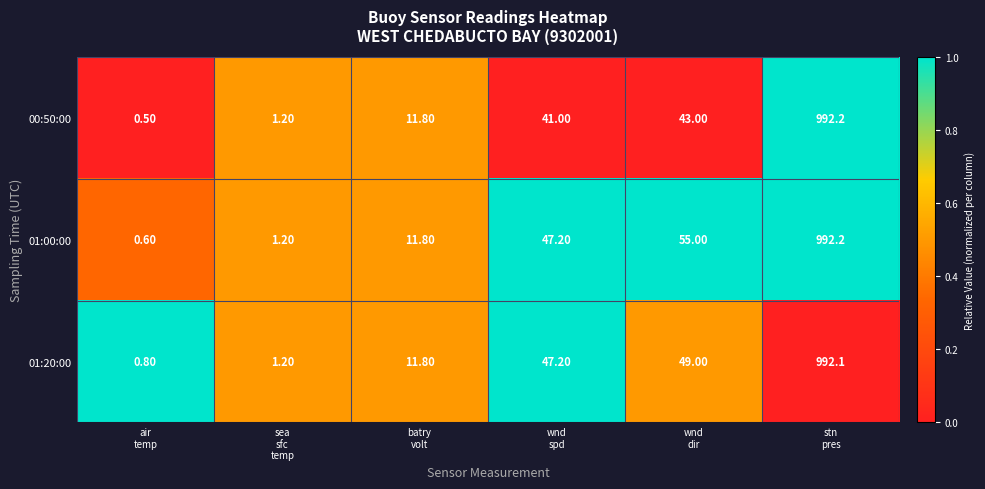

What is the spread (max minus min) of values at wnd
spd?

6.2